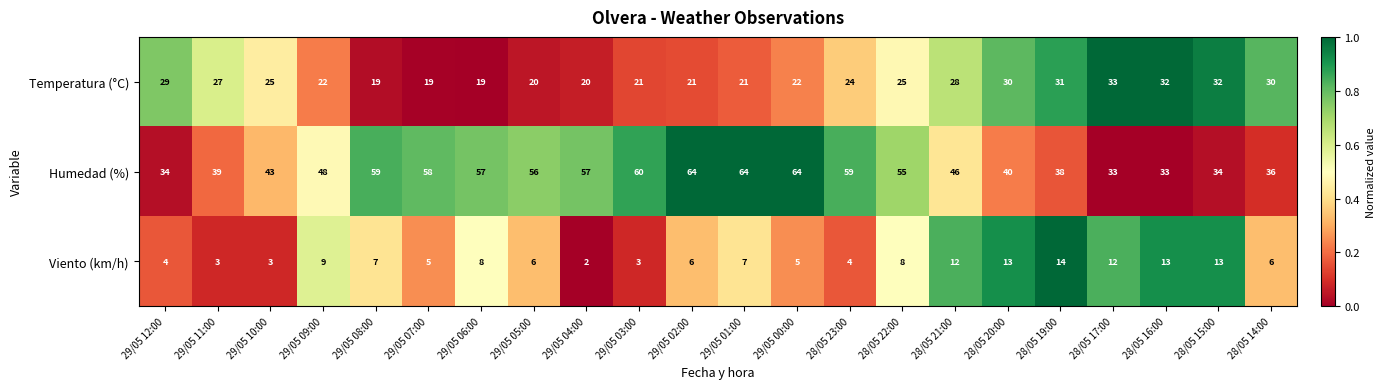

At which category is the sum across all series the highest?

29/05 01:00